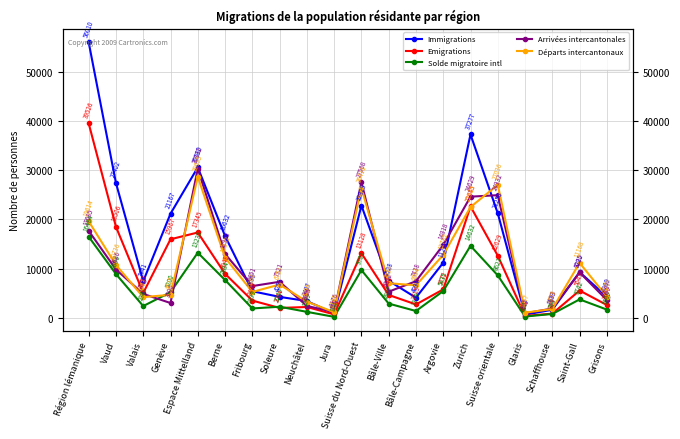

How many data points in Arrivées intercantonales are less than 7438?

10